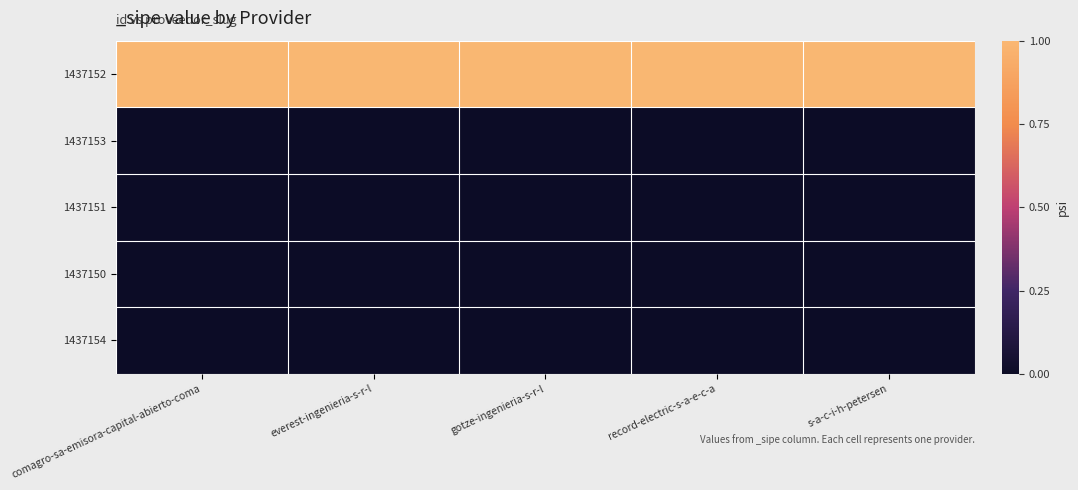

Rank the series at s-a-c-i-h-petersen from lowest to highest value.

1437153, 1437151, 1437150, 1437154, 1437152